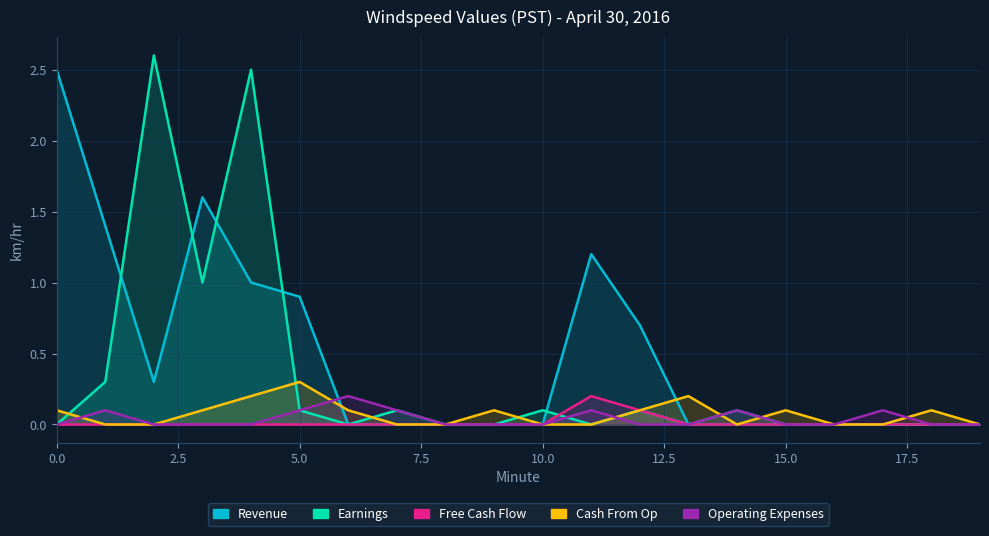

Reading right to left, extract all data points from this chart.

Revenue: 0.0	0.0	0.0	0.0	0.0	0.0	0.0	0.7	1.2	0.0	0.0	0.0	0.0	0.0	0.9	1.0	1.6	0.3	1.4	2.5
Earnings: 0.0	0.0	0.0	0.0	0.0	0.1	0.0	0.1	0.0	0.1	0.0	0.0	0.1	0.0	0.1	2.5	1.0	2.6	0.3	0.0
Free Cash Flow: 0.0	0.0	0.0	0.0	0.0	0.0	0.0	0.1	0.2	0.0	0.0	0.0	0.0	0.0	0.0	0.0	0.0	0.0	0.0	0.0
Cash From Op: 0.0	0.1	0.0	0.0	0.1	0.0	0.2	0.1	0.0	0.0	0.1	0.0	0.0	0.1	0.3	0.2	0.1	0.0	0.0	0.1
Operating Expenses: 0.0	0.0	0.1	0.0	0.0	0.1	0.0	0.0	0.1	0.0	0.0	0.0	0.1	0.2	0.1	0.0	0.0	0.0	0.1	0.0